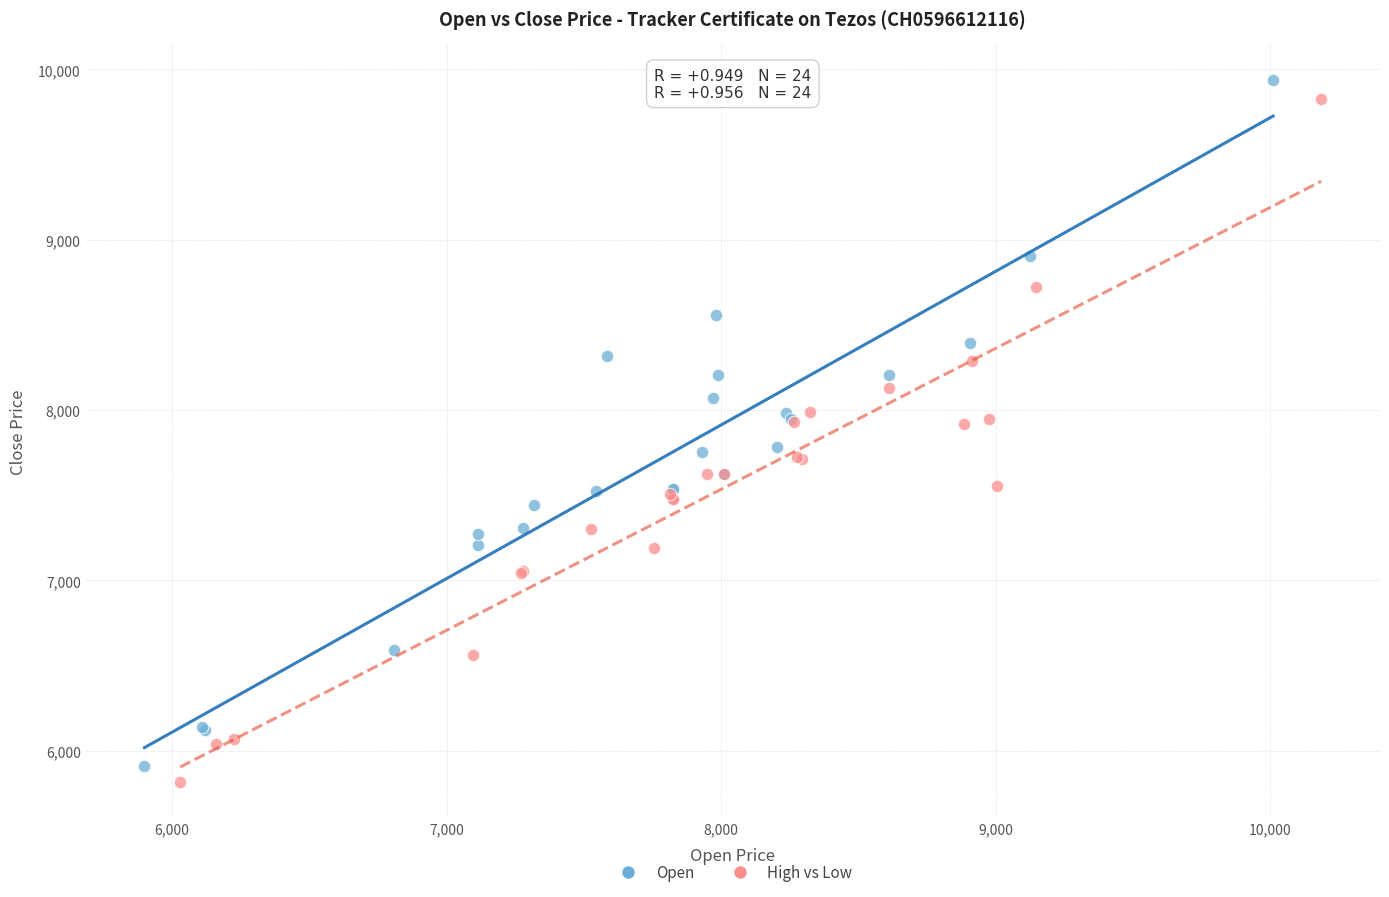

Which series has the widest spread of Y values?

Open